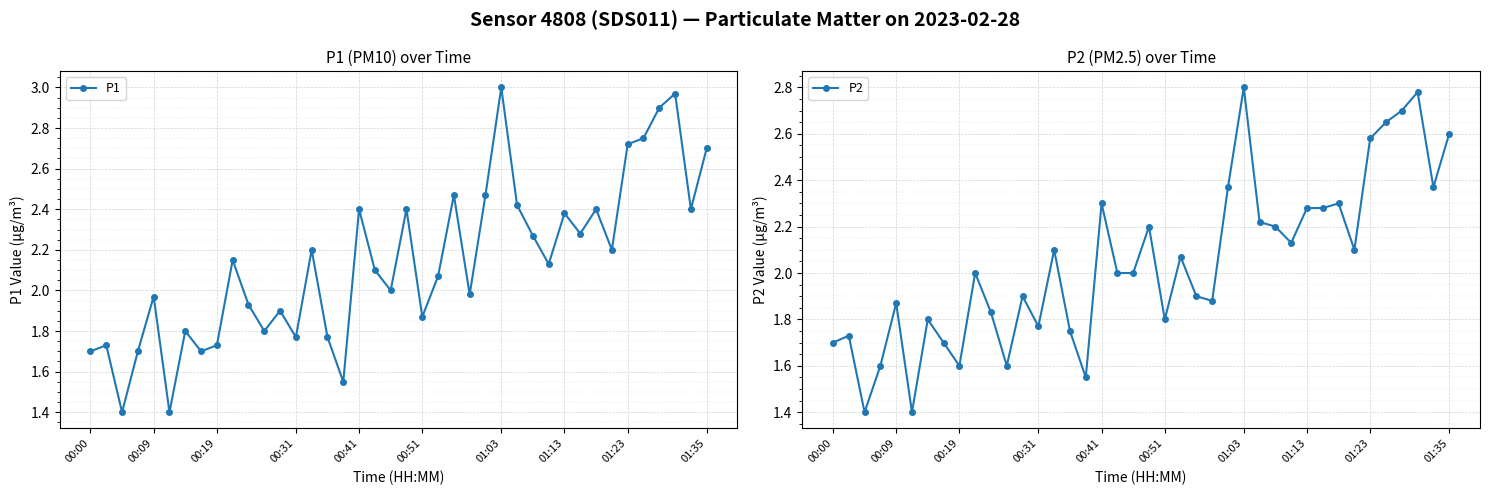

What is the minimum value for P1?

1.4